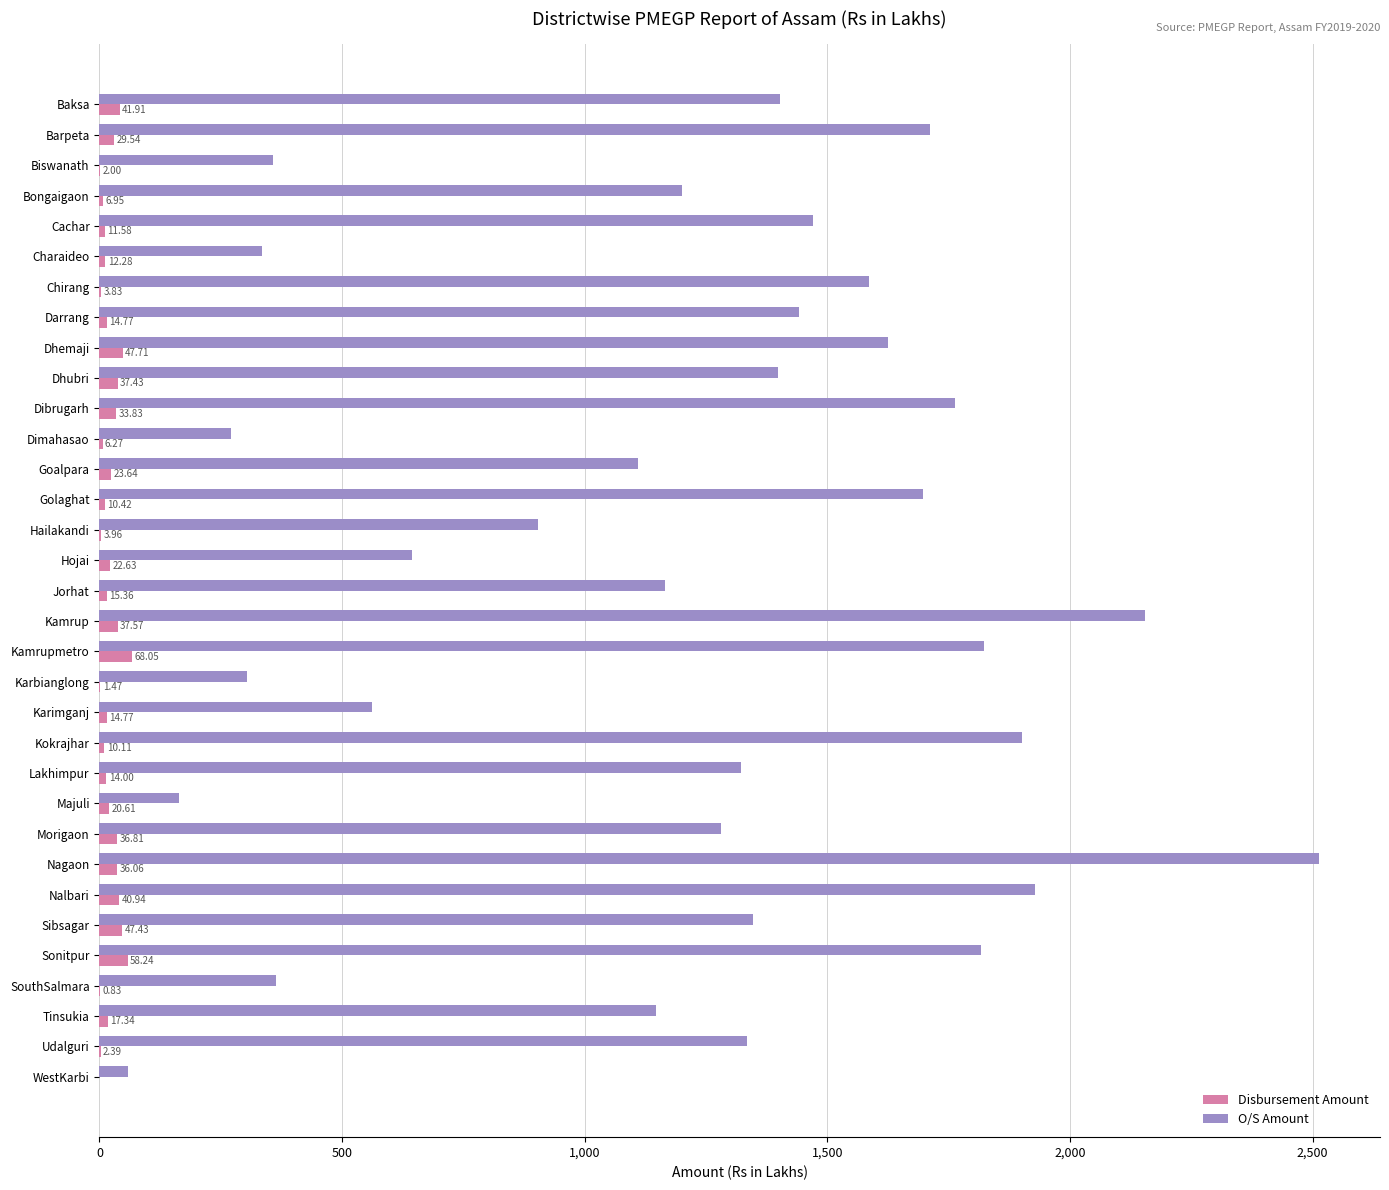

Between Karimganj and Sibsagar, which series saw the biggest shift?

O/S Amount